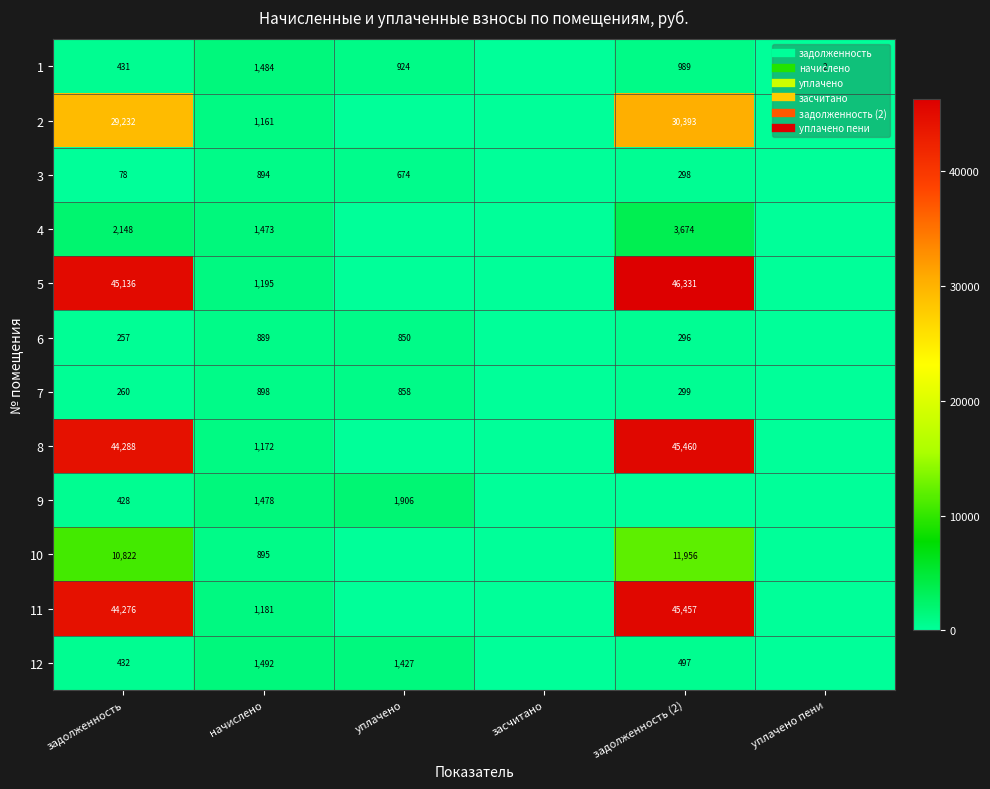

How many values in 10 are above zero?

3